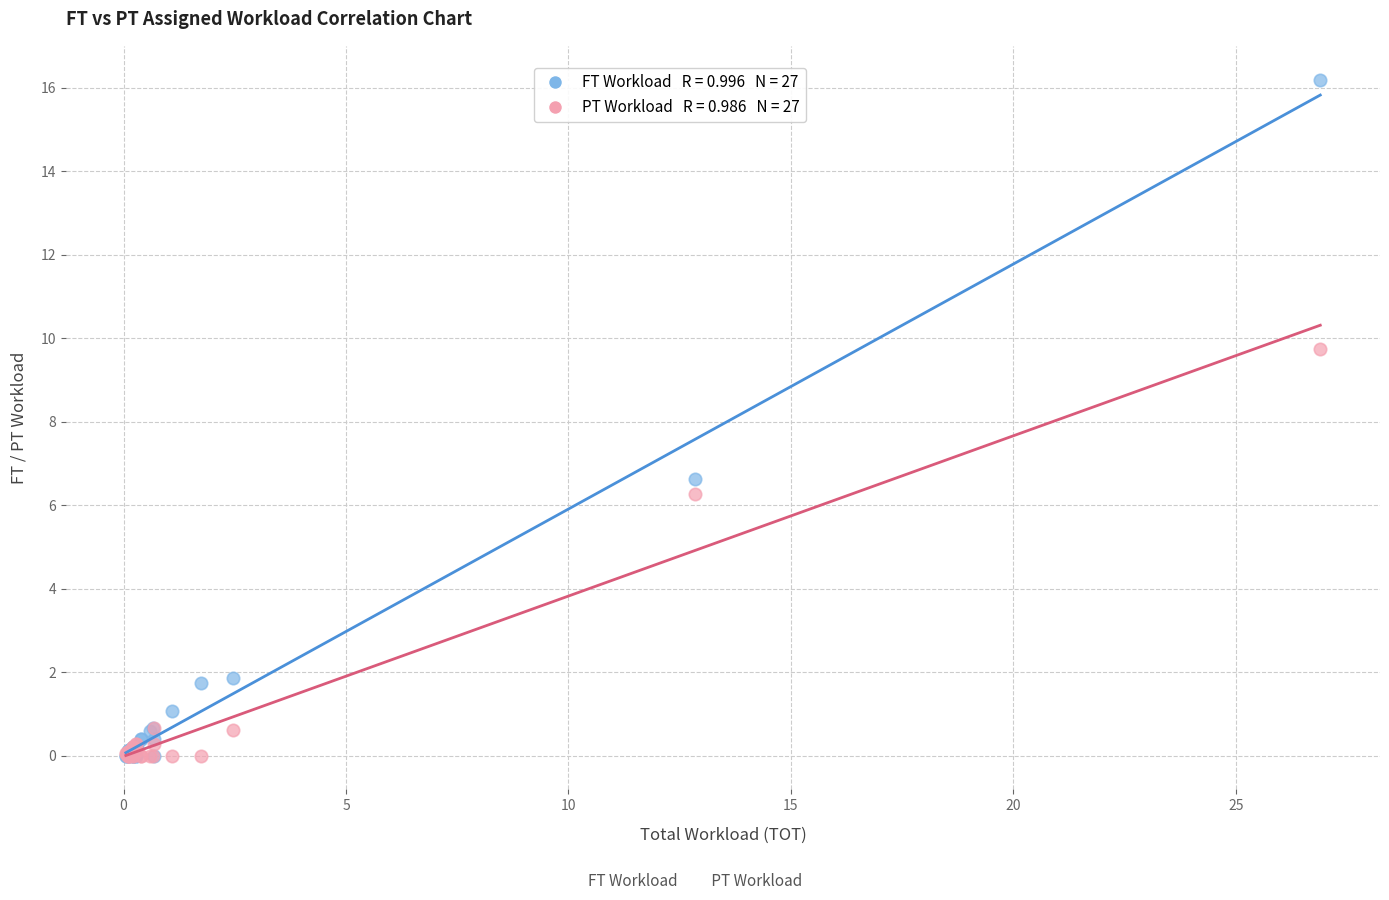

Across all series, what Y value is closest to 8?

6.6